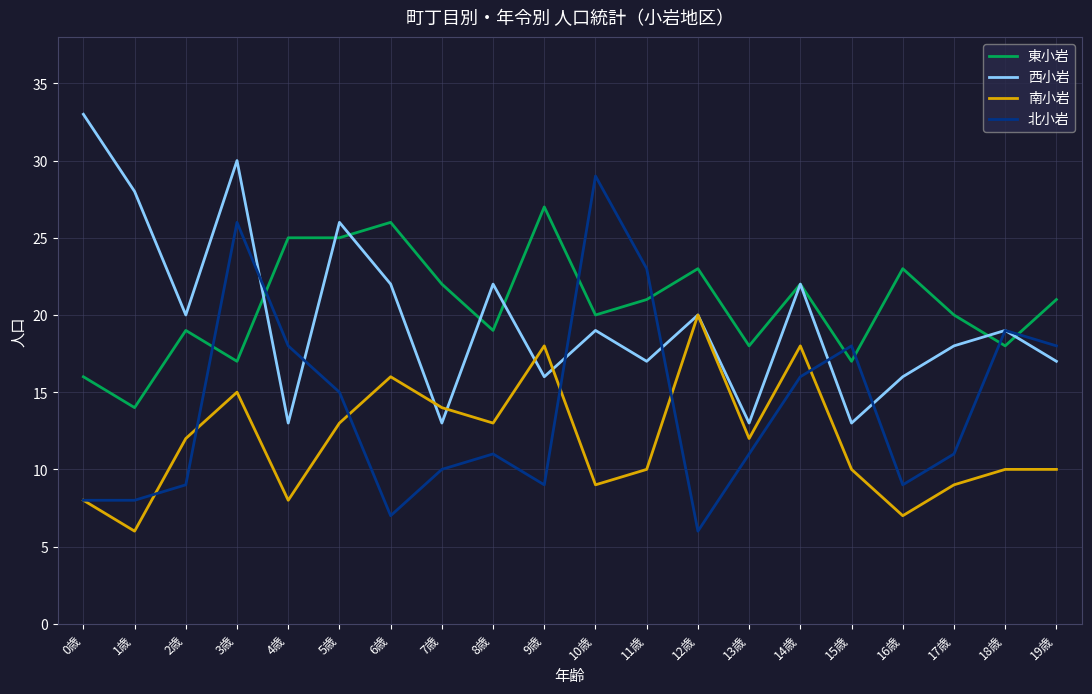

True or false: 東小岩 and 西小岩 cross at least once.

True